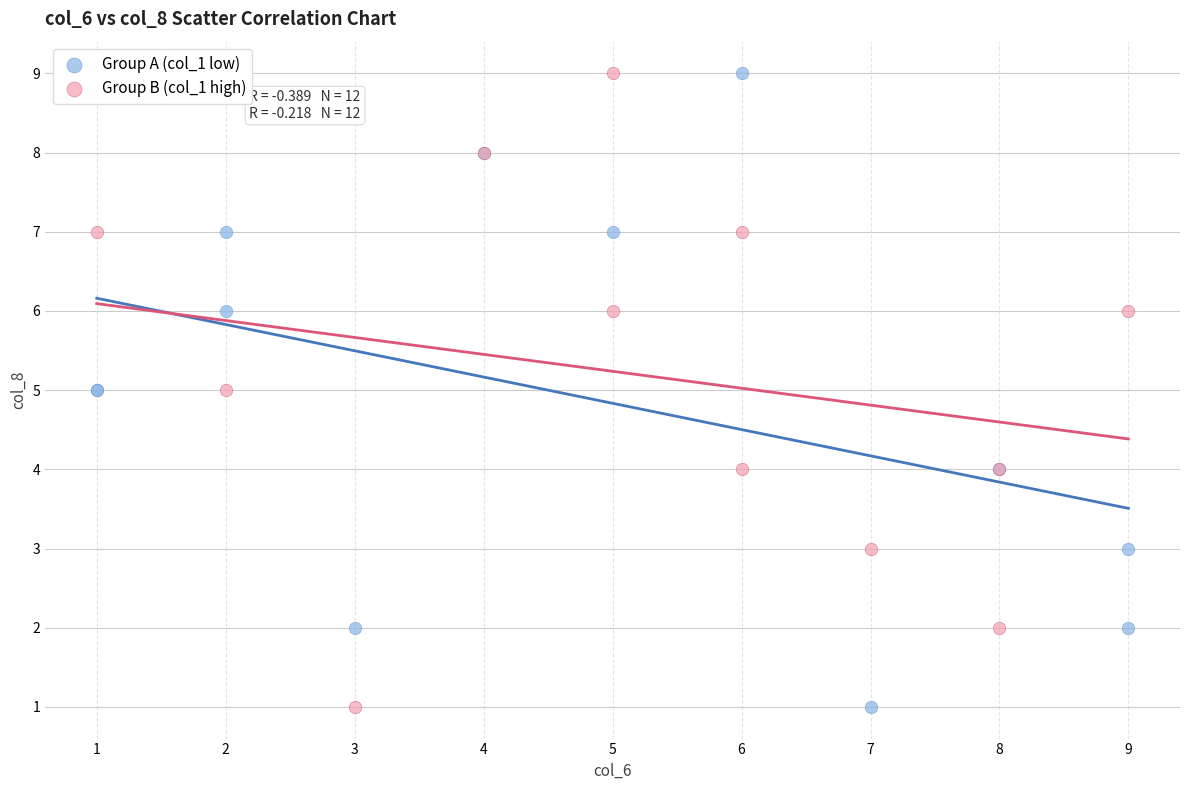

What are all the series names shown in the legend?

Group A (col_1 low), Group B (col_1 high)